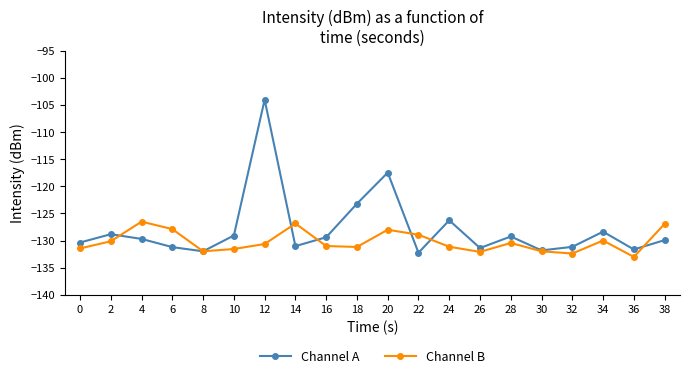

Is the value of Channel A at 32 greater than the value of Channel B at 26?

Yes